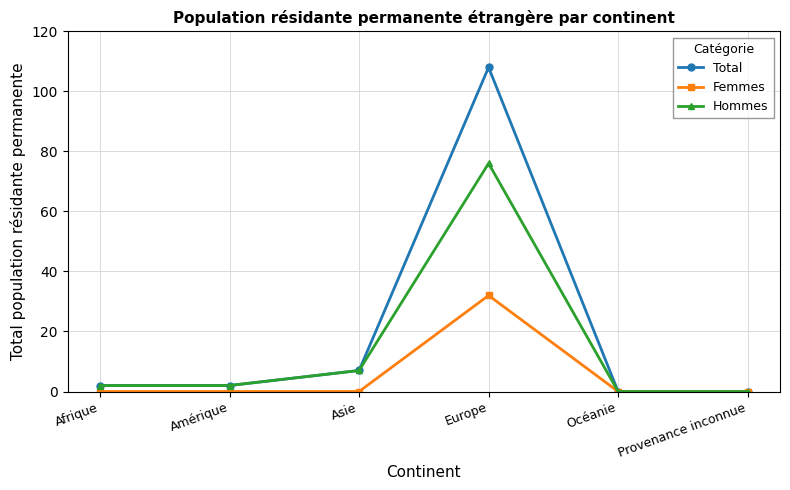

In Hommes, how many points are higher than both neighbors (excluding endpoints)?

1